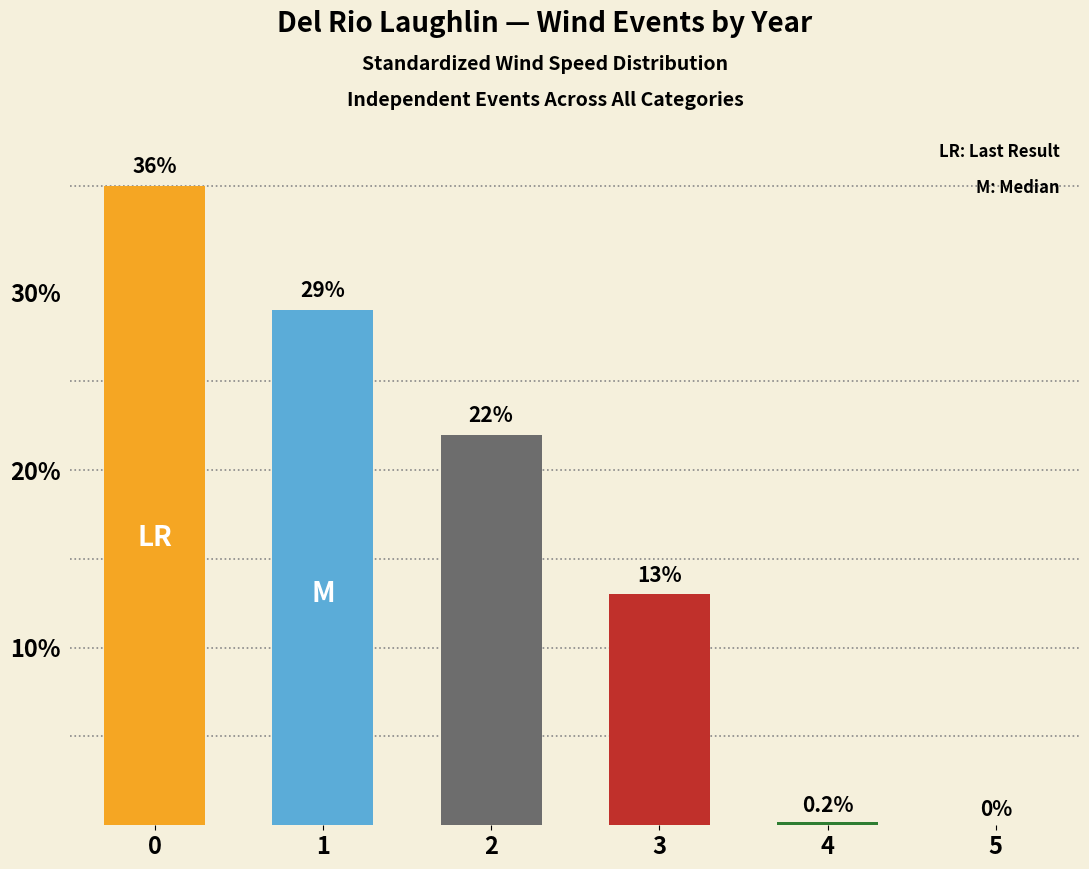

The chart shows a value of 22.0 at 2. True or false?

True